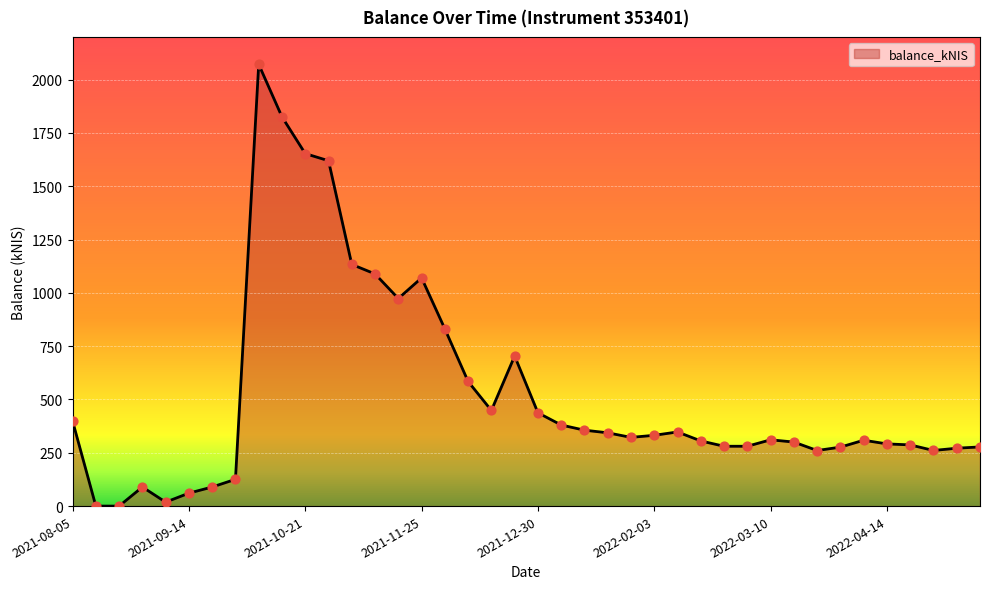

What is the greatest value displayed?

2071.5